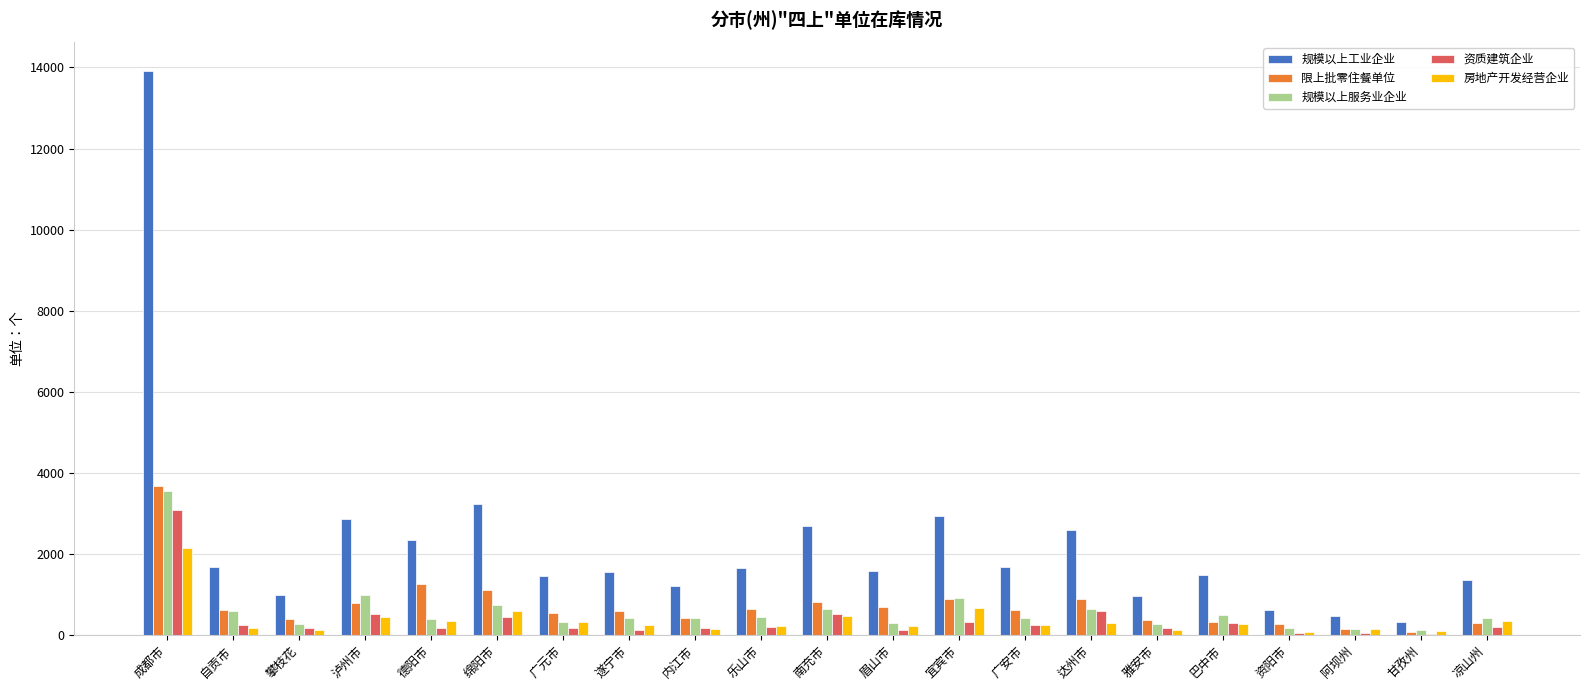

Does the chart contain stacked bars?

No